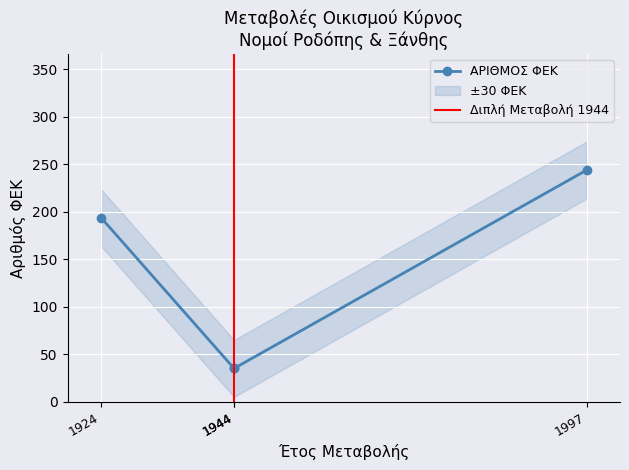

Approximately how many times larger is the value at 1944 compared to 1924?

0.2